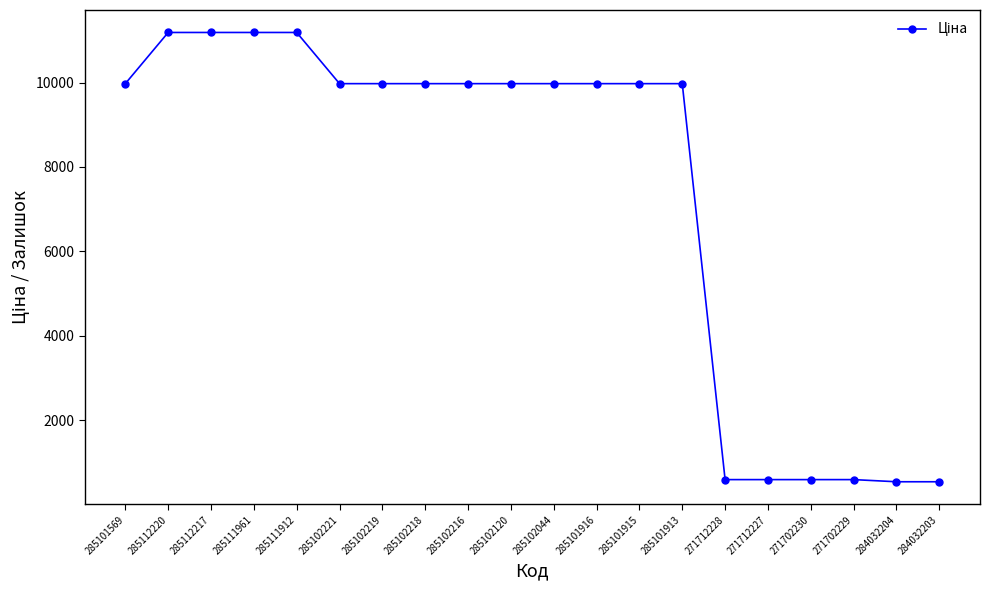

What is the difference between the second highest and second lowest values?

10649.2